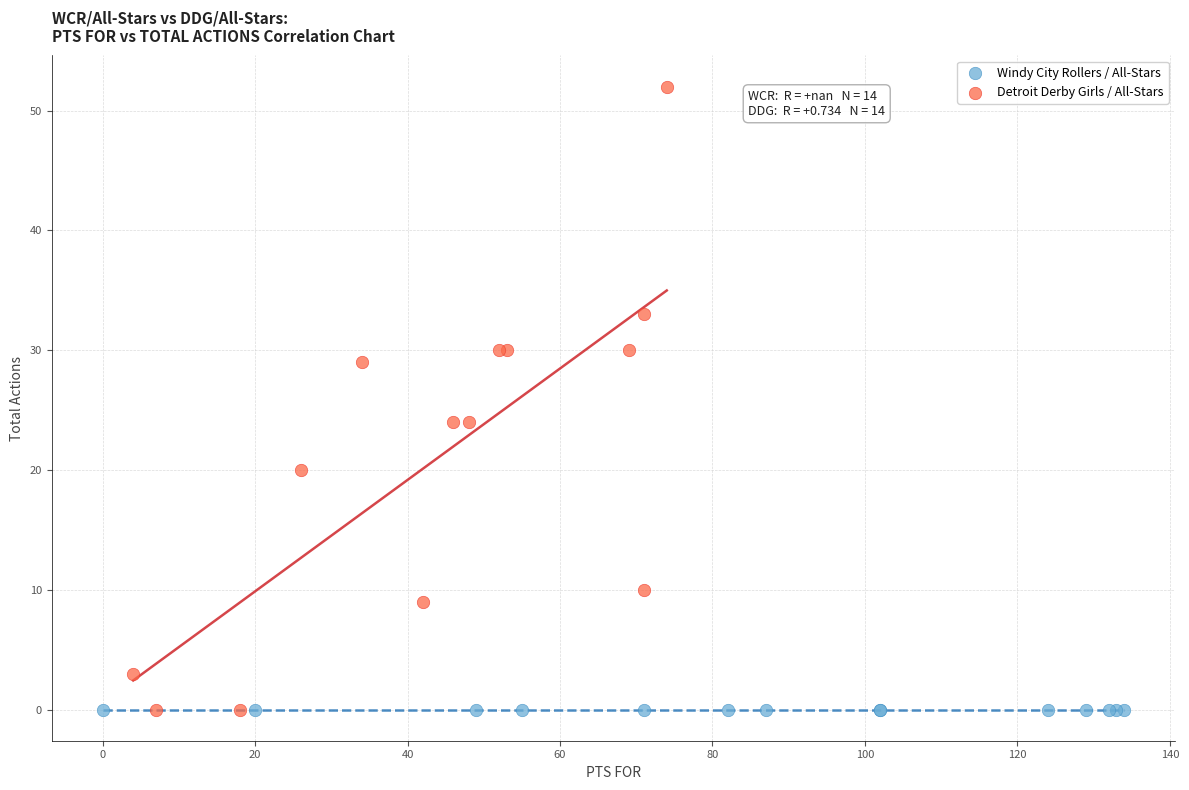

Which series contains the highest Y value?

Detroit Derby Girls / All-Stars